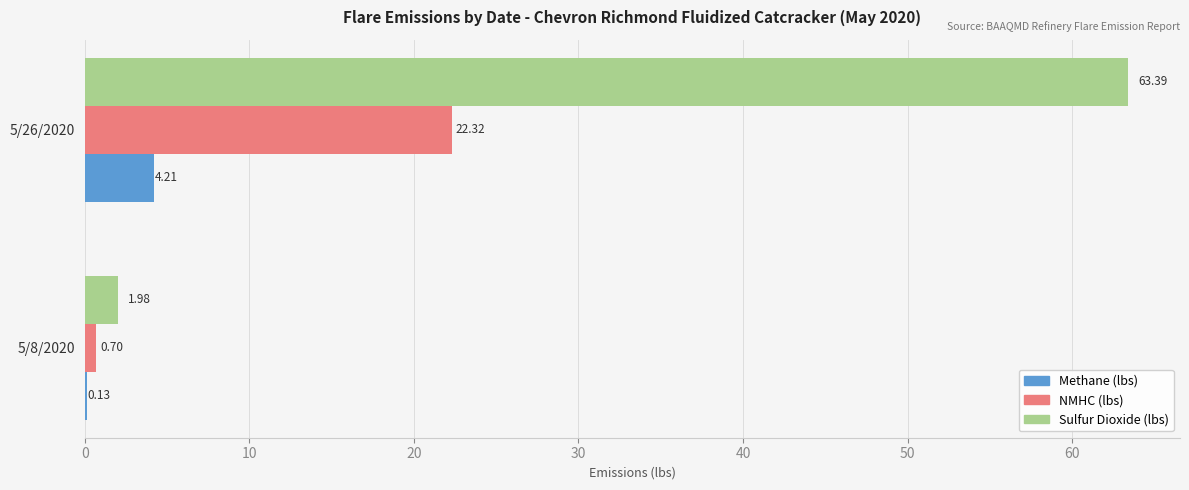

Is the value of NMHC (lbs) at 5/8/2020 greater than the value of Sulfur Dioxide (lbs) at 5/26/2020?

No